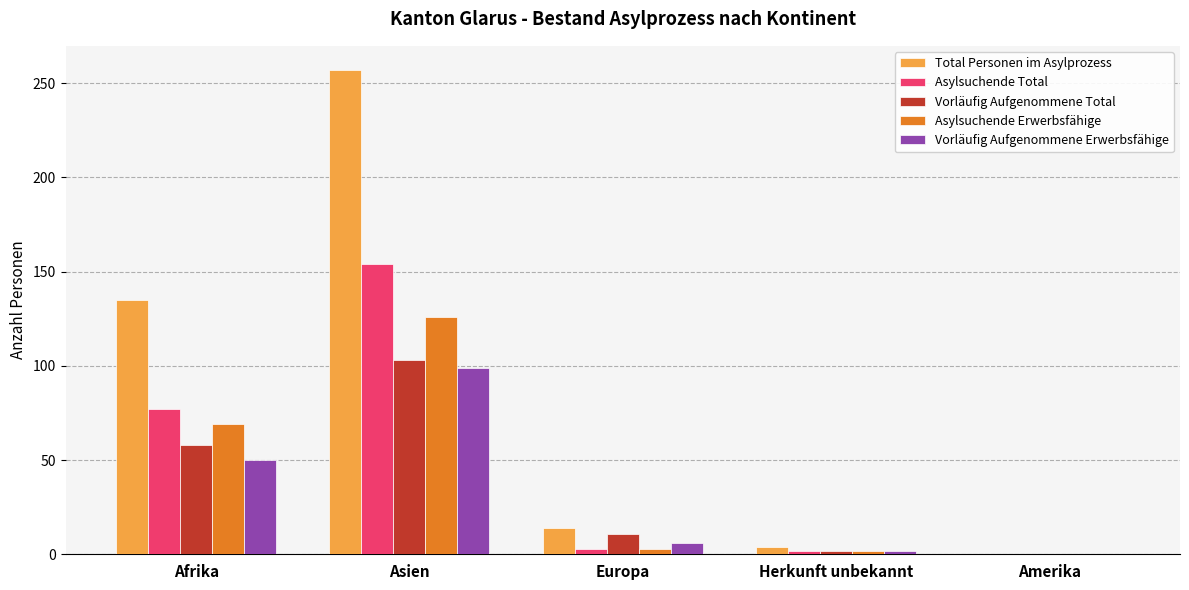

Which category has the highest value in the Asylsuchende Erwerbsfähige series?

Asien